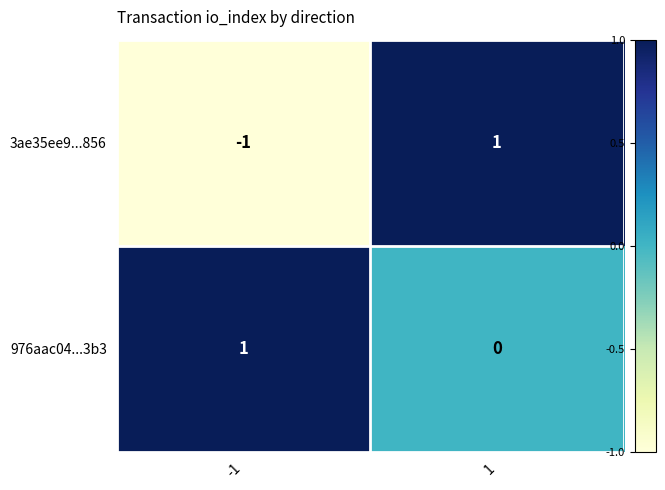

The value of 976aac04...3b3 at -1 is 1. True or false?

True